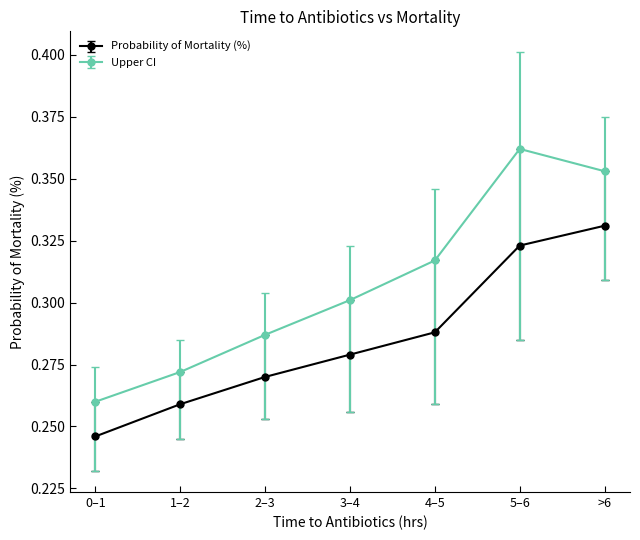

What is the difference between the highest and lowest values at 4–5?

0.0